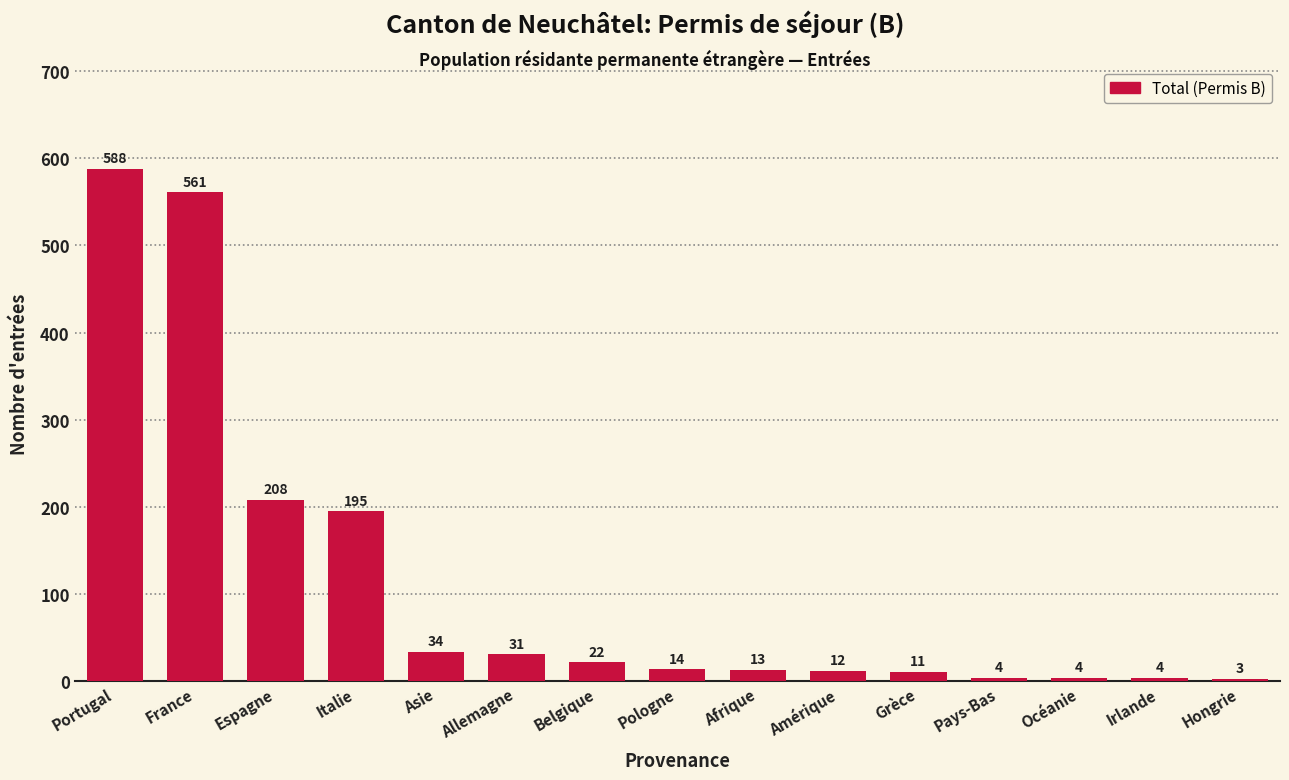

Reading left to right, extract all data points from this chart.

588	561	208	195	34	31	22	14	13	12	11	4	4	4	3